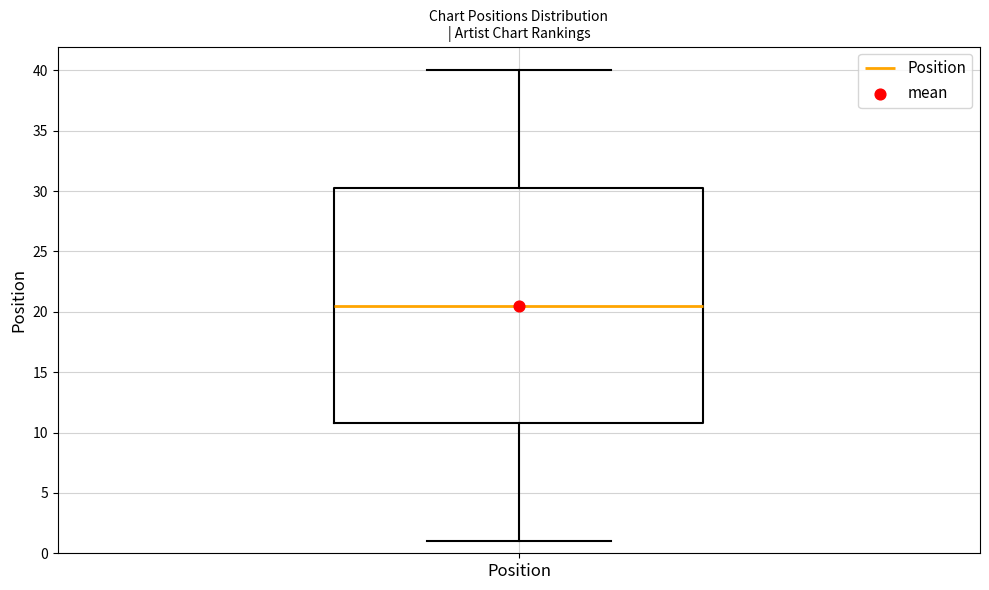

Read this box plot against the y-axis: the position of the median line, the range covered by the box, and the ends of both whiskers. The values are not printed on the chart, so give them approximately, as read against the axis.

median 20.5, box 11.0 to 30.5, whiskers 1.0 to 40.0